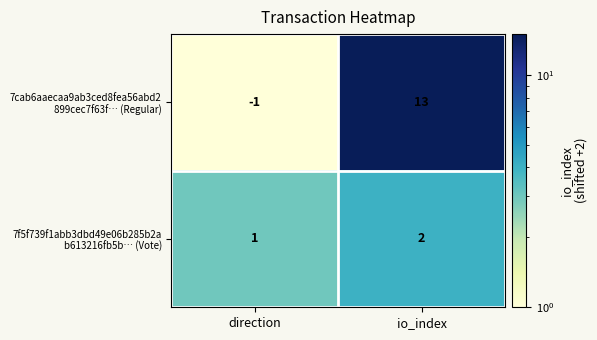

What is the total value across all series at io_index?

15